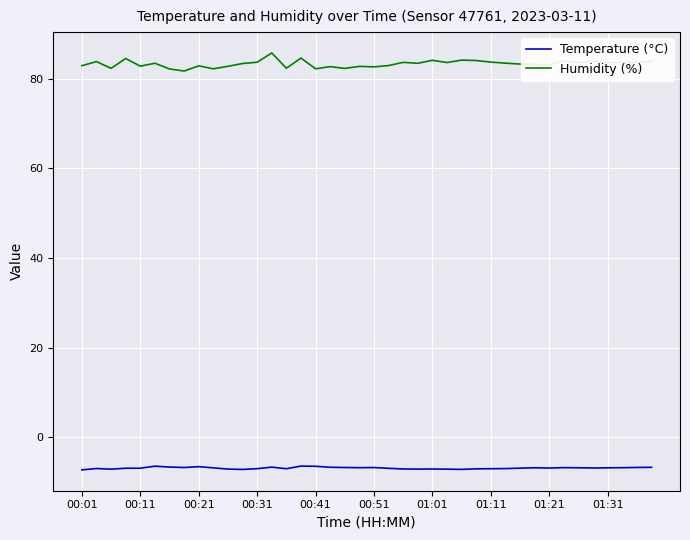

Which series has the widest spread of values?

Humidity (%)